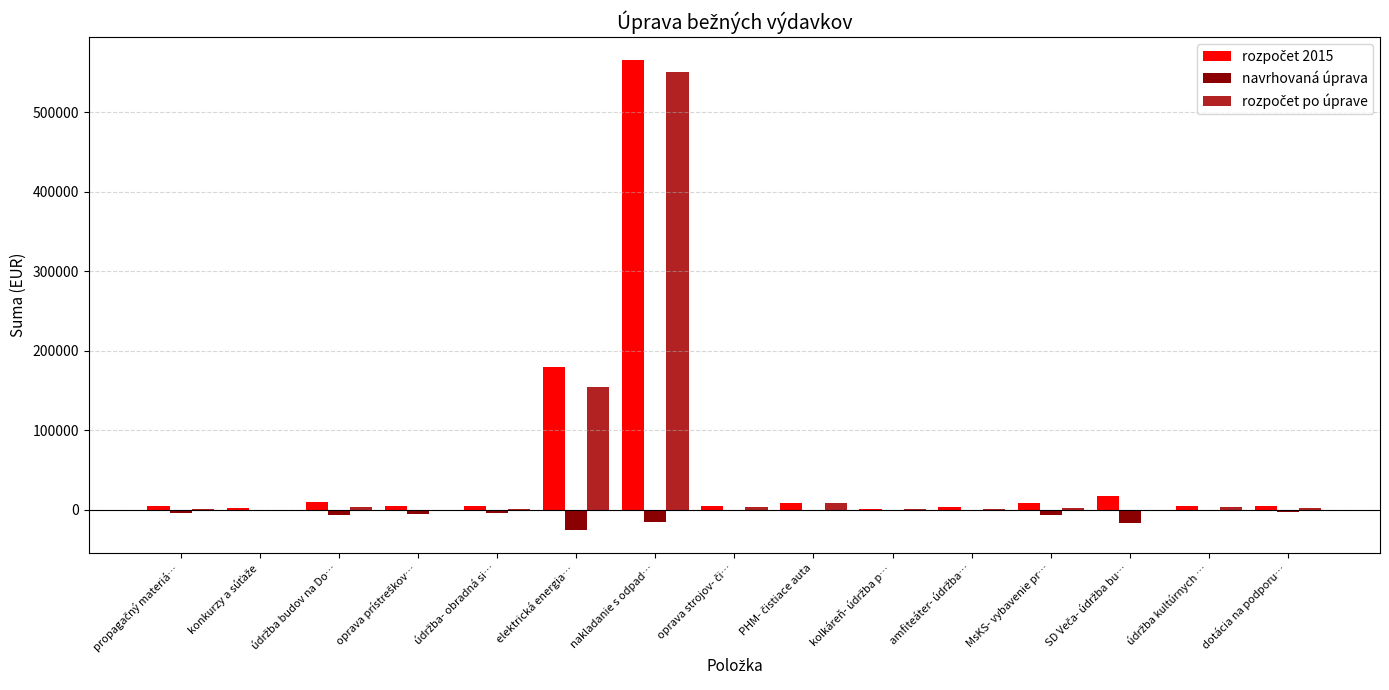

What is the greatest value displayed?

565000